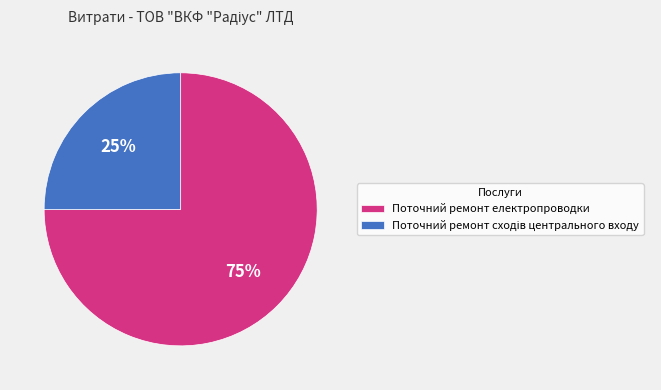

True or false: Поточний ремонт електропроводки accounts for 75% of the total.

True